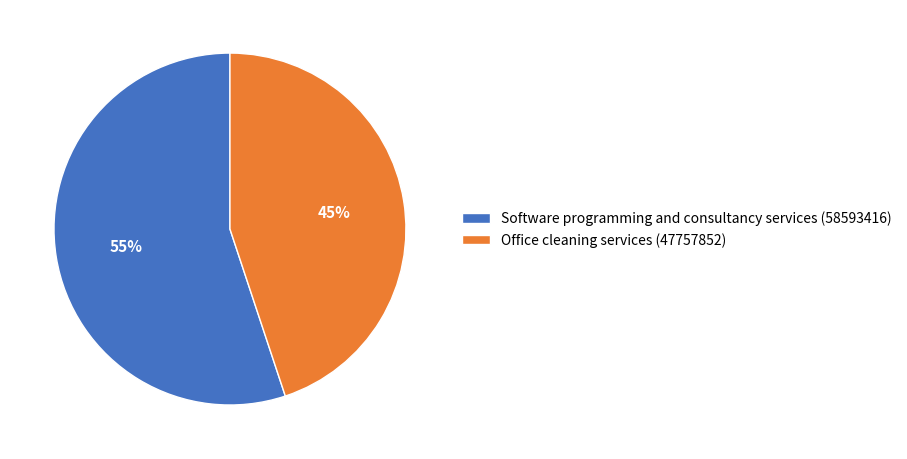

Does any single category account for the majority?

Yes